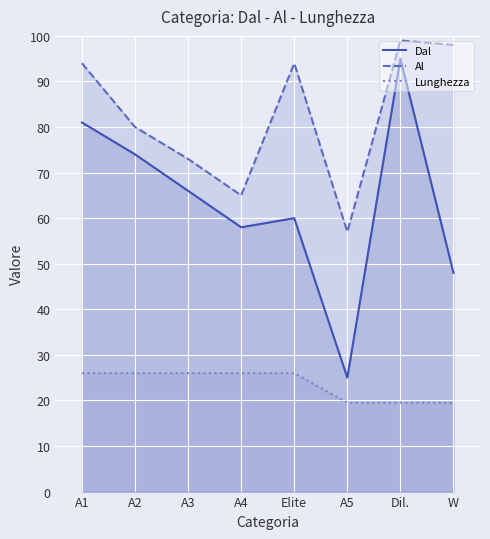

The Lunghezza series shows 10.9 at Dil.. True or false?

False